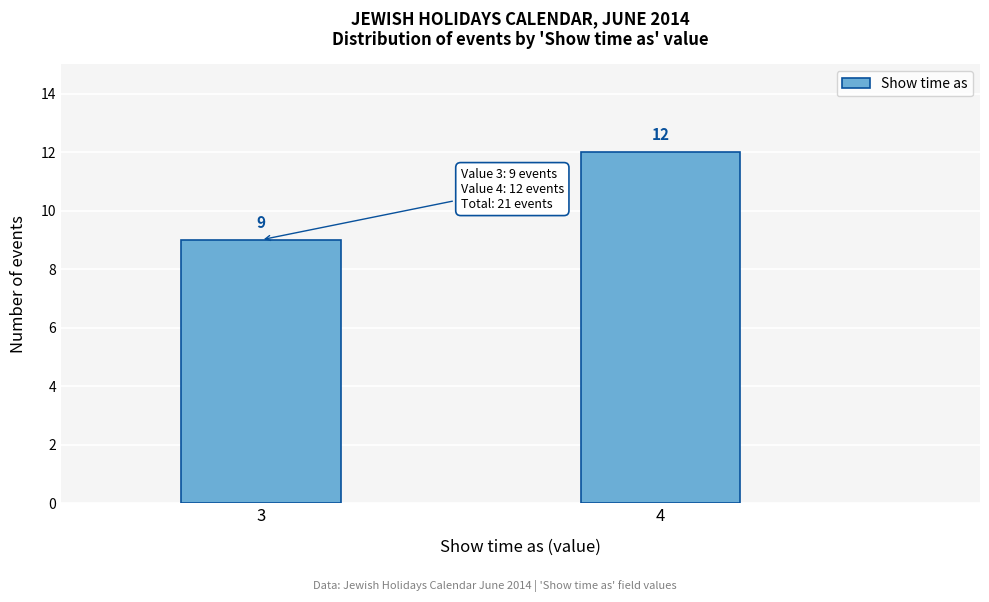

Reading right to left, transcribe all the data shown in this chart.

12	9